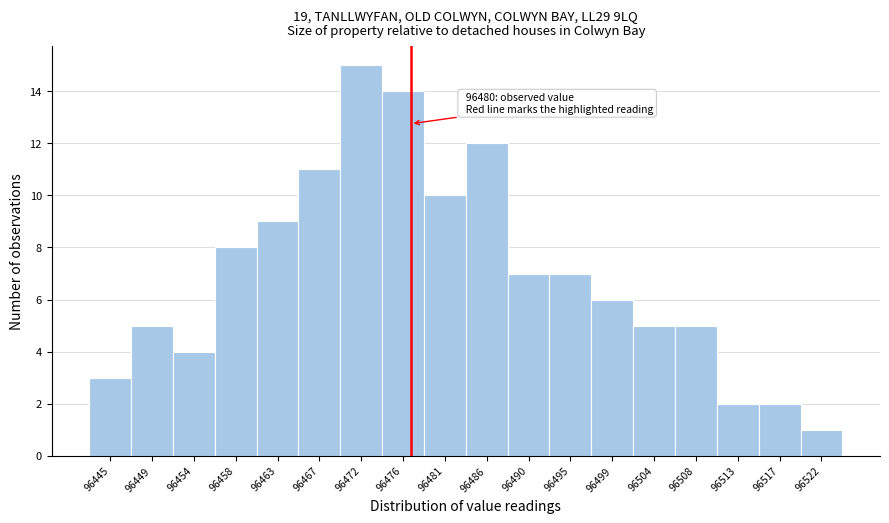

Reading left to right, what are all the values shown in this chart?

3	5	4	8	9	11	15	14	10	12	7	7	6	5	5	2	2	1